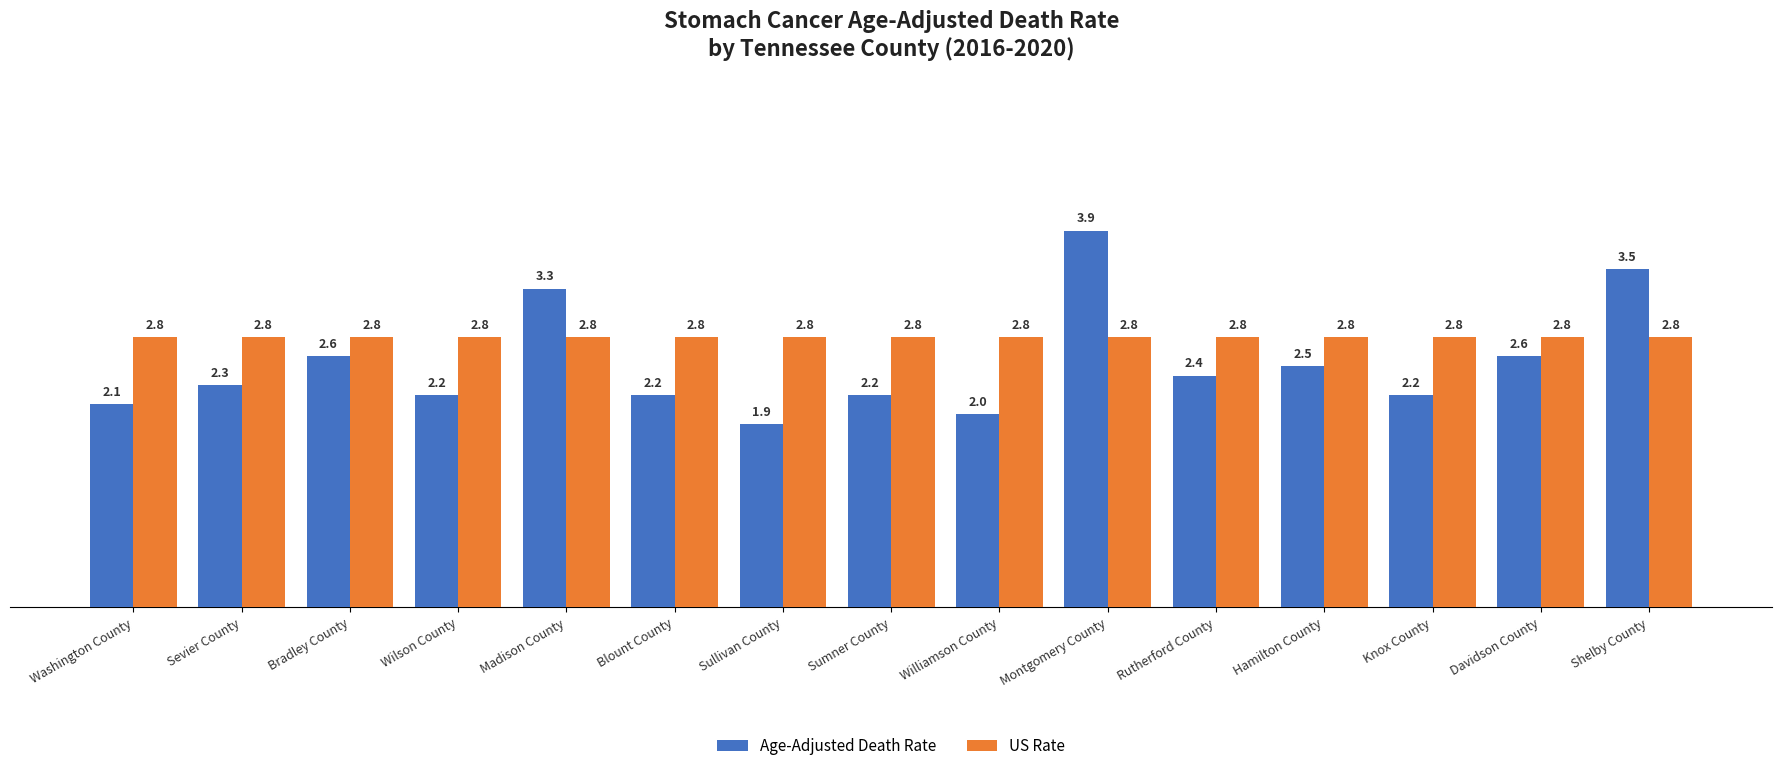

Reading right to left, transcribe all the data shown in this chart.

Age-Adjusted Death Rate: Shelby County=3.5	Davidson County=2.6	Knox County=2.2	Hamilton County=2.5	Rutherford County=2.4	Montgomery County=3.9	Williamson County=2.0	Sumner County=2.2	Sullivan County=1.9	Blount County=2.2	Madison County=3.3	Wilson County=2.2	Bradley County=2.6	Sevier County=2.3	Washington County=2.1
US Rate: Shelby County=2.8	Davidson County=2.8	Knox County=2.8	Hamilton County=2.8	Rutherford County=2.8	Montgomery County=2.8	Williamson County=2.8	Sumner County=2.8	Sullivan County=2.8	Blount County=2.8	Madison County=2.8	Wilson County=2.8	Bradley County=2.8	Sevier County=2.8	Washington County=2.8